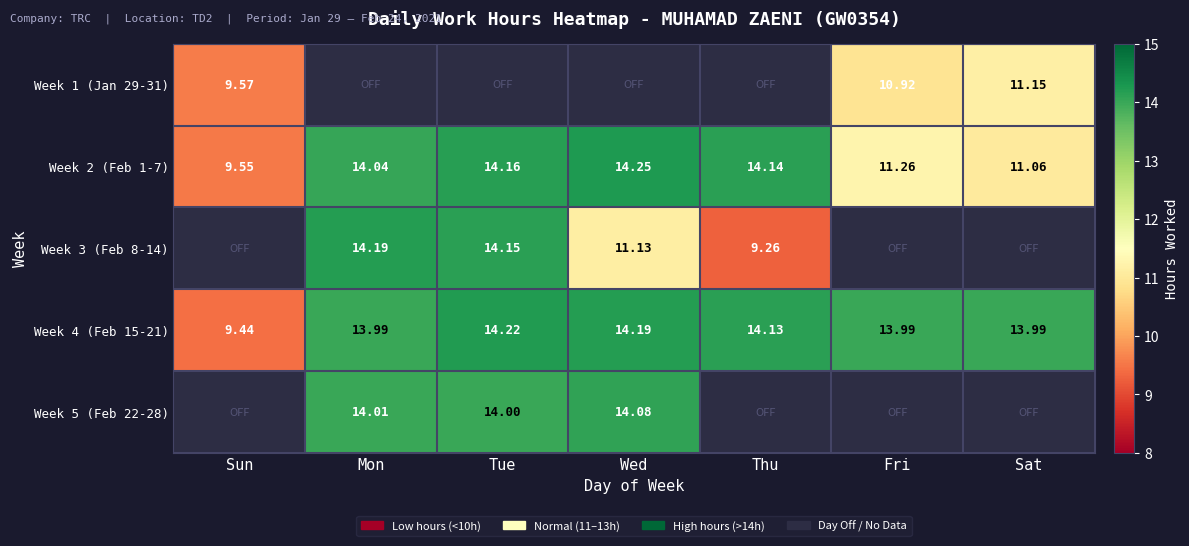

At which label does Week 2 (Feb 1-7) reach its minimum?

Sun